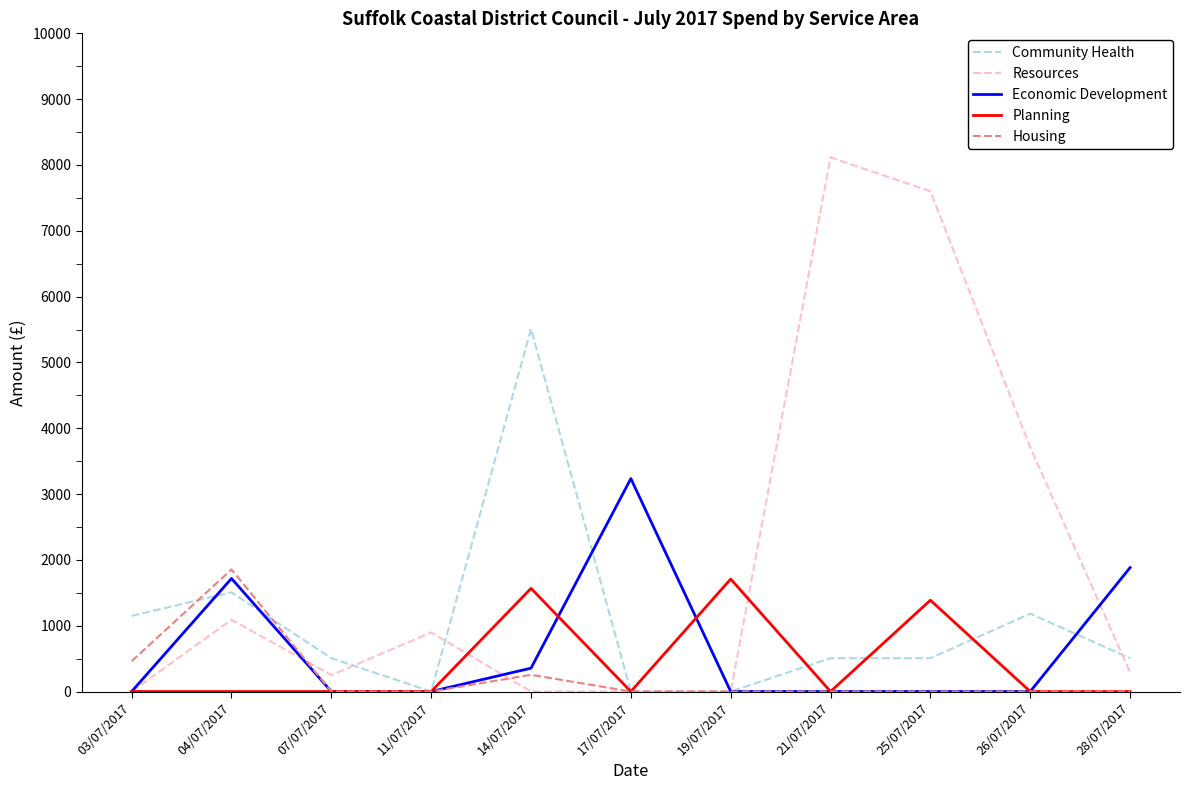

What is the spread (max minus min) of values at 21/07/2017?

8115.0